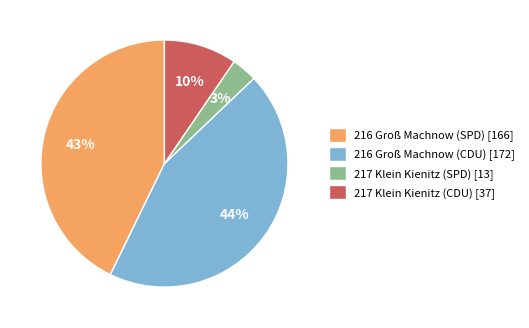

Between 217 Klein Kienitz (CDU) [37] and 216 Groß Machnow (SPD) [166], which is larger?

216 Groß Machnow (SPD) [166]